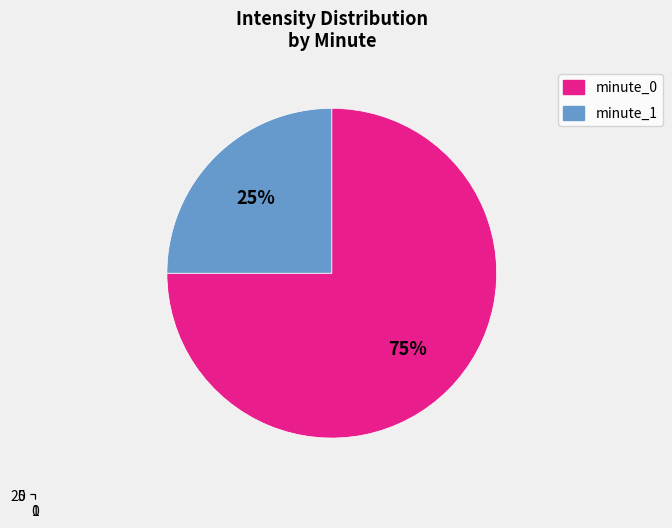

Is it true that 30 is 2% of the pie?

True